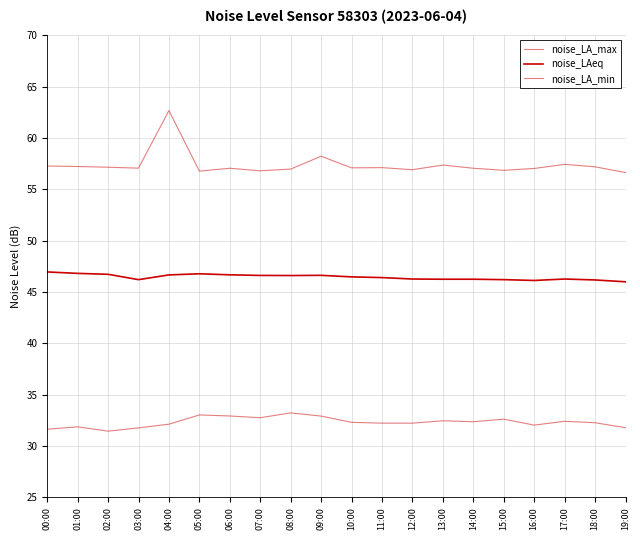

Count the number of data series in this chart.

3